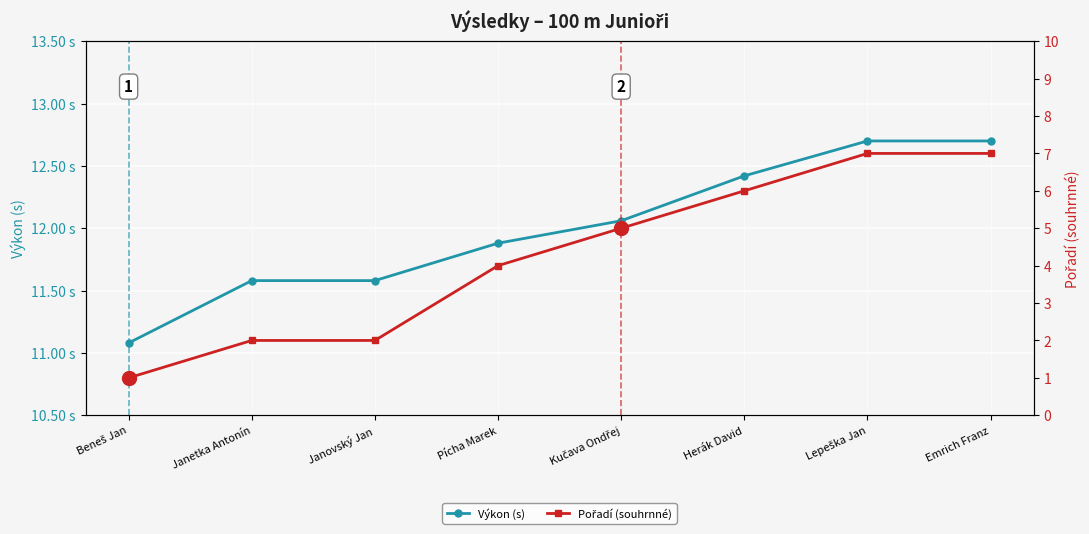

Reading left to right, extract all data points from this chart.

Výkon (s): Beneš Jan=11.1	Janetka Antonín=11.6	Janovský Jan=11.6	Pícha Marek=11.9	Kučava Ondřej=12.1	Herák David=12.4	Lepeška Jan=12.7	Emrich Franz=12.7
Pořadí (souhrnné): Beneš Jan=1.0	Janetka Antonín=2.0	Janovský Jan=2.0	Pícha Marek=4.0	Kučava Ondřej=5.0	Herák David=6.0	Lepeška Jan=7.0	Emrich Franz=7.0